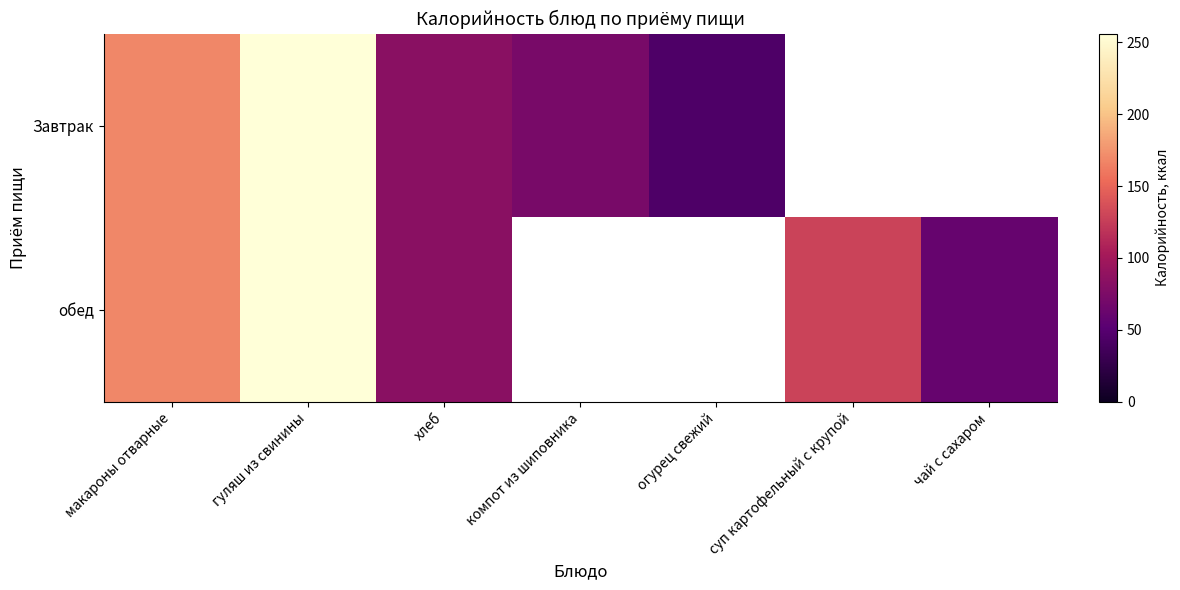

Which series has the widest spread of values?

Завтрак